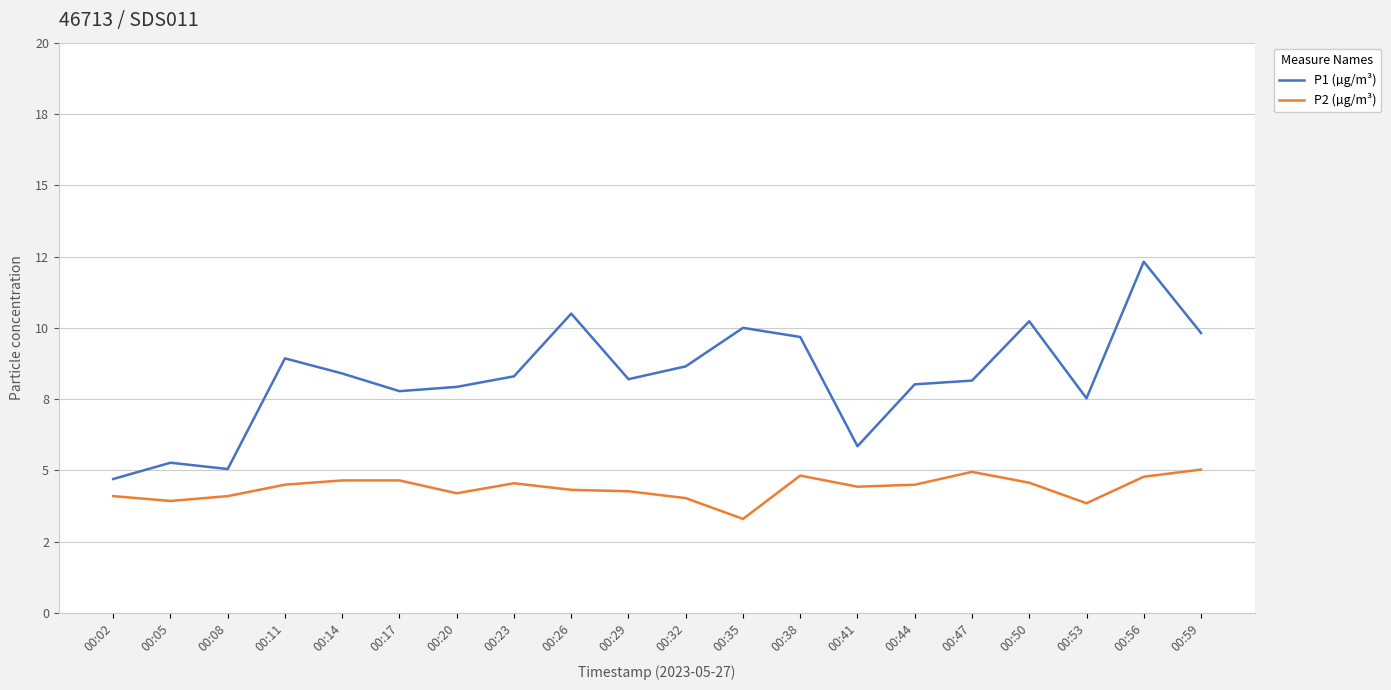

What is the lowest value of the P2 (µg/m³) series?

3.3